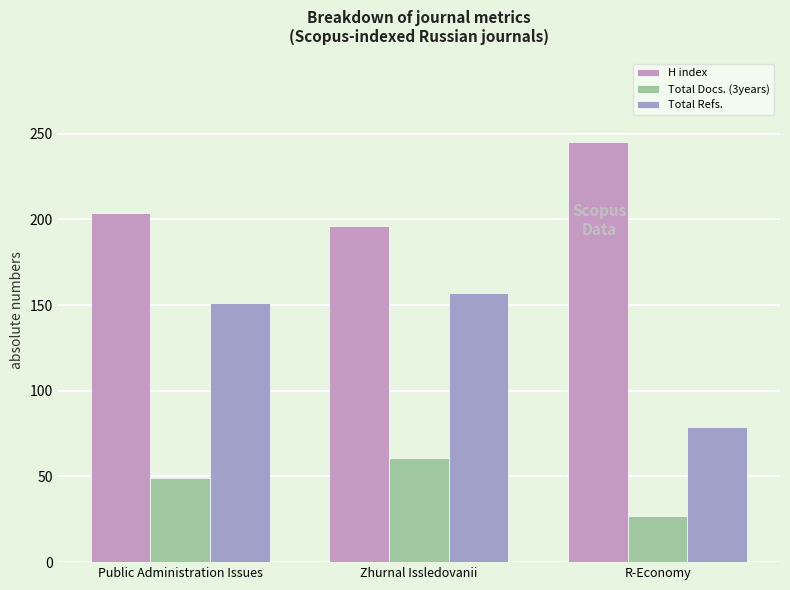

How many bars are there in total?

9